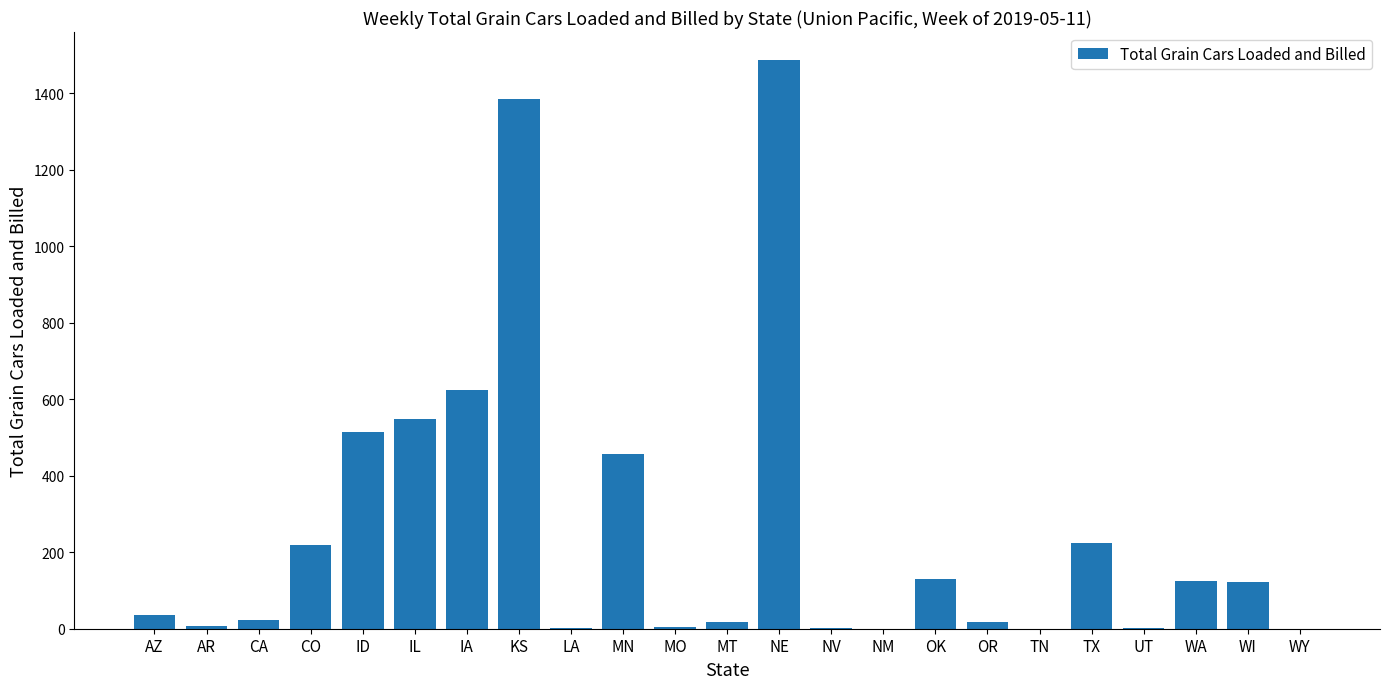

How many series are shown in this chart?

1